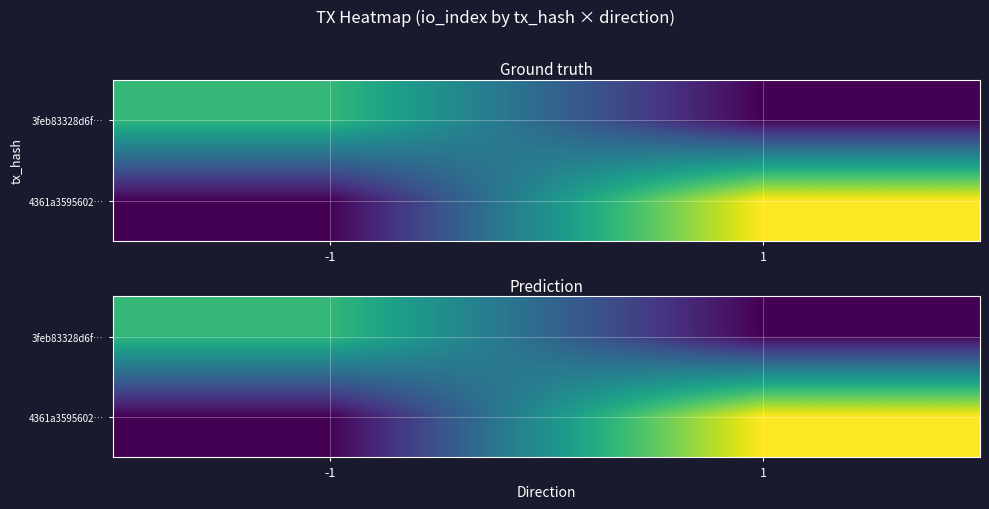

How many values in 3feb83328d6f… are above zero?

1